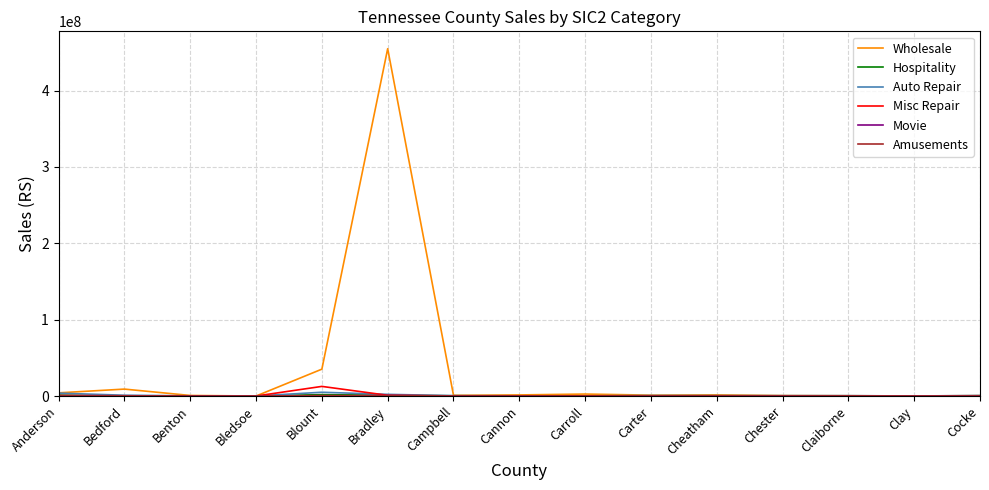

At which category is the sum across all series the highest?

Bradley